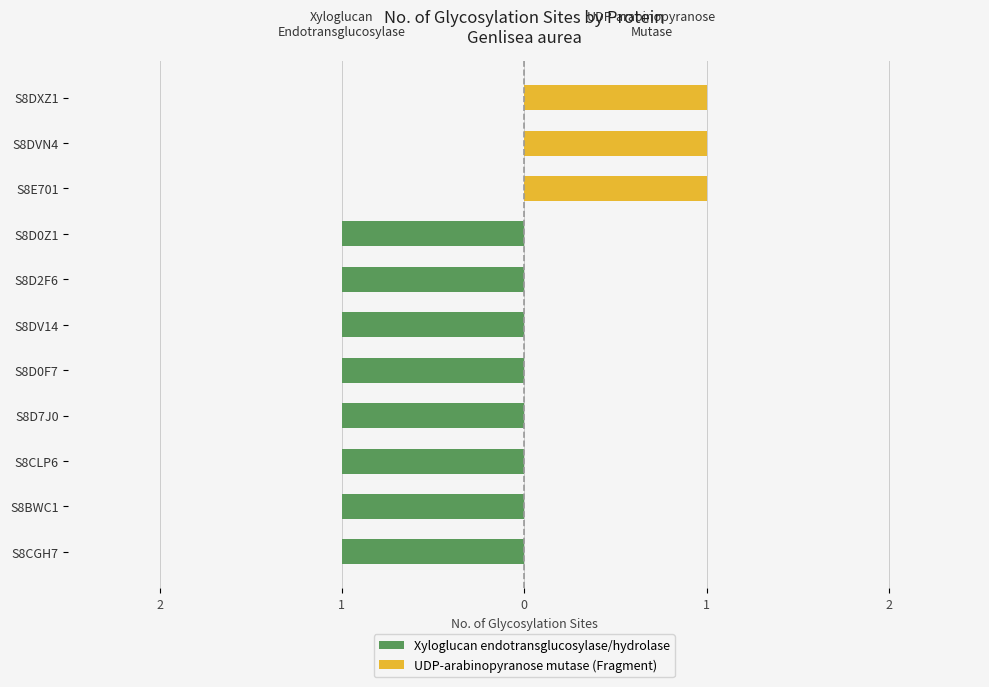

What is the average value of the Xyloglucan endotransglucosylase/hydrolase series?

-1